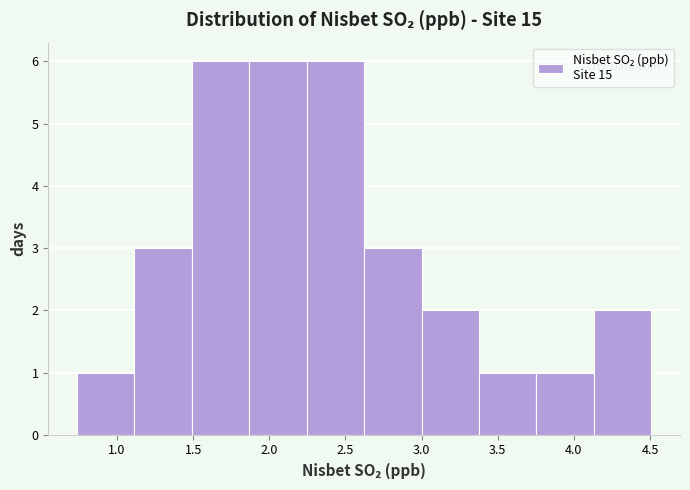

What is the height of the bar covering 1.50 to 1.85 on the x-axis? Neither the bar edges nor the heights are printed on the chart, so give them approximately, as read against the axes.

6